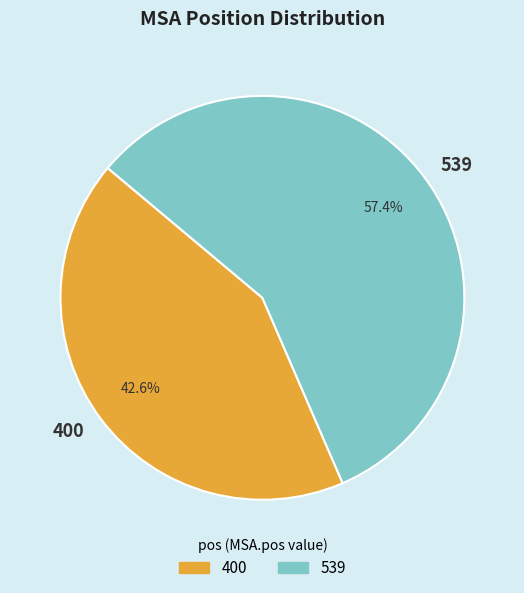

To the nearest percent, what is the difference between the largest and smallest slice percentages?

15%